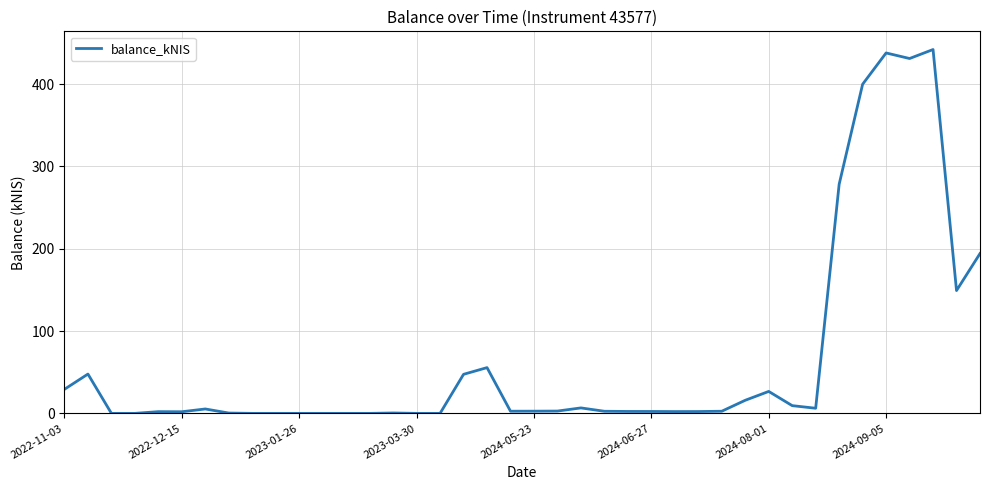

What is the maximum value shown in the chart?

442.1